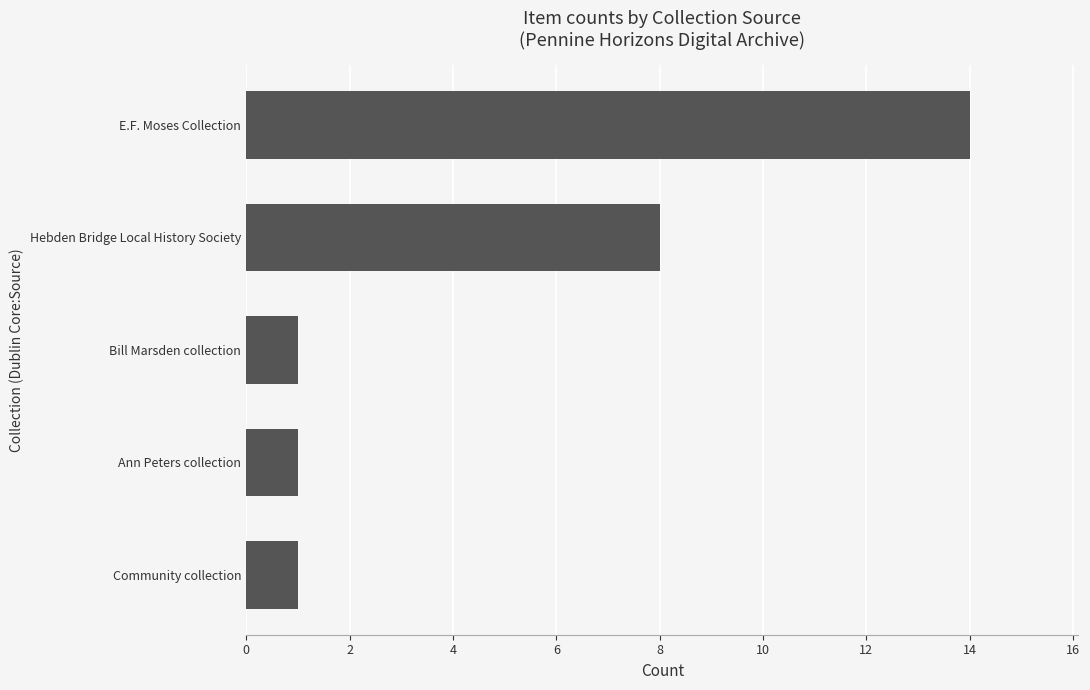

What is the average value?

5